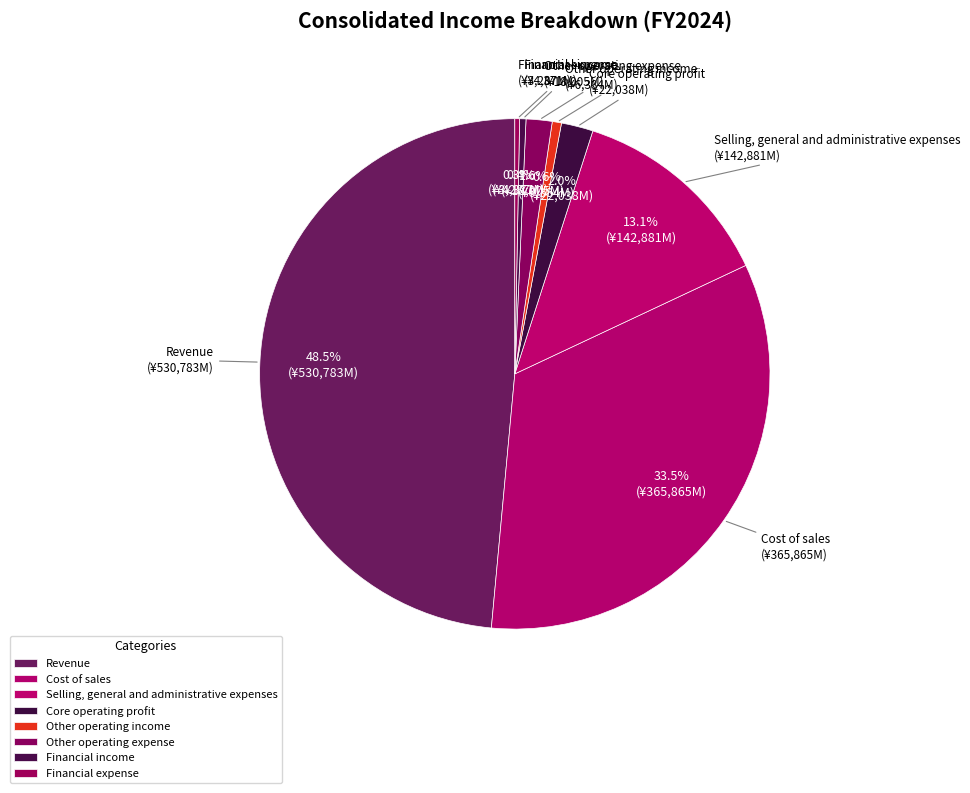

How many slices are in this pie chart?

8